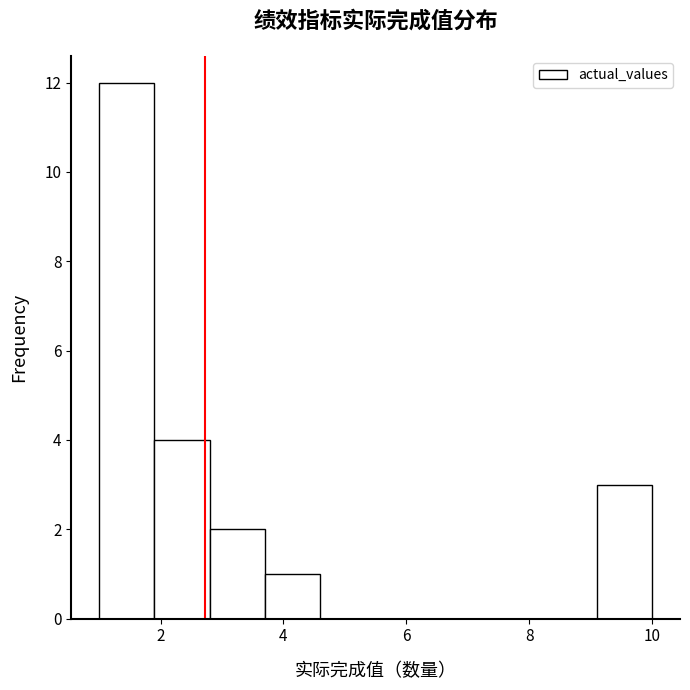

How tall is the bar that spans 9.1 to 10.0 on the x-axis? Neither the bar edges nor the heights are printed on the chart, so give them approximately, as read against the axes.

3